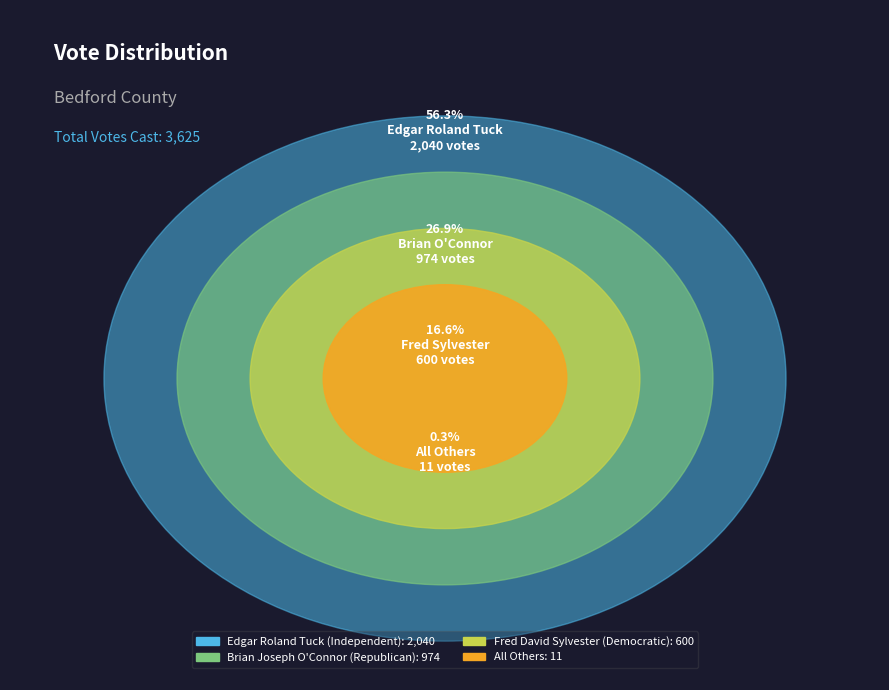

Is the sum of All Others and Edgar Roland Tuck (Independent) greater than half?

Yes